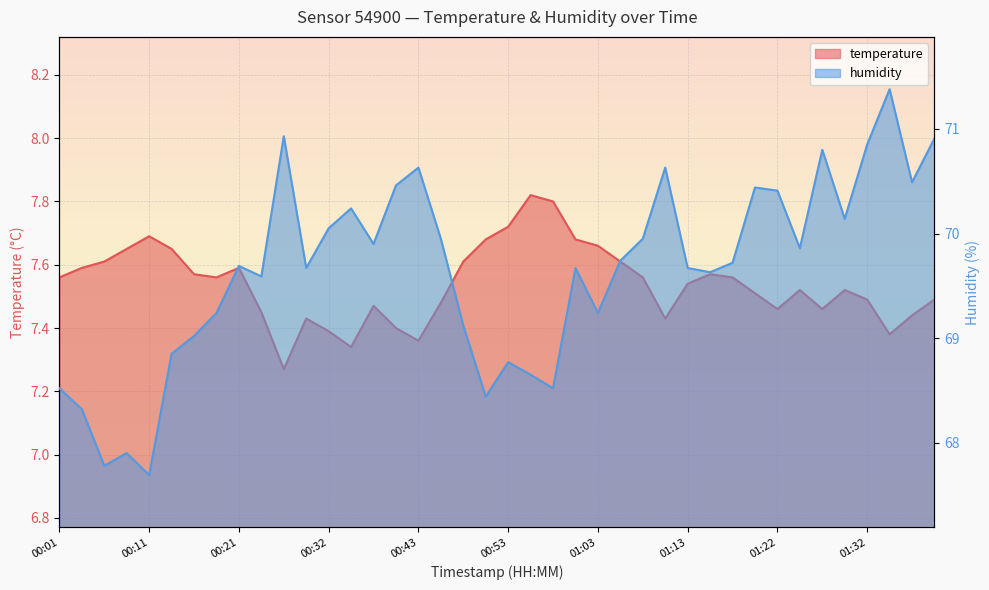

Rank the categories by temperature value from lowest to highest.

00:26, 00:34, 00:43, 01:35, 00:32, 00:40, 00:29, 01:10, 01:37, 00:24, 01:22, 01:27, 00:37, 00:45, 01:32, 01:39, 01:20, 01:25, 01:30, 01:13, 00:01, 00:18, 01:08, 01:18, 00:16, 01:15, 00:03, 00:21, 00:06, 00:48, 01:05, 00:08, 00:13, 01:03, 00:51, 01:01, 00:11, 00:53, 00:58, 00:55